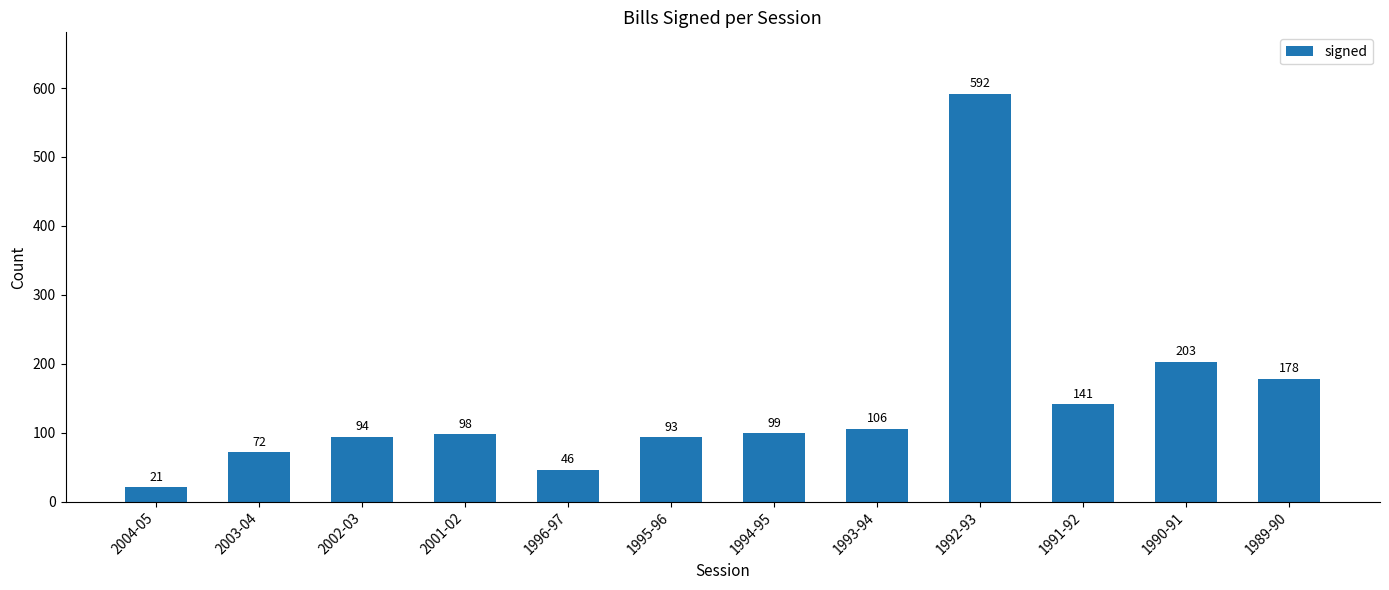

How many distinct data groups are displayed?

1